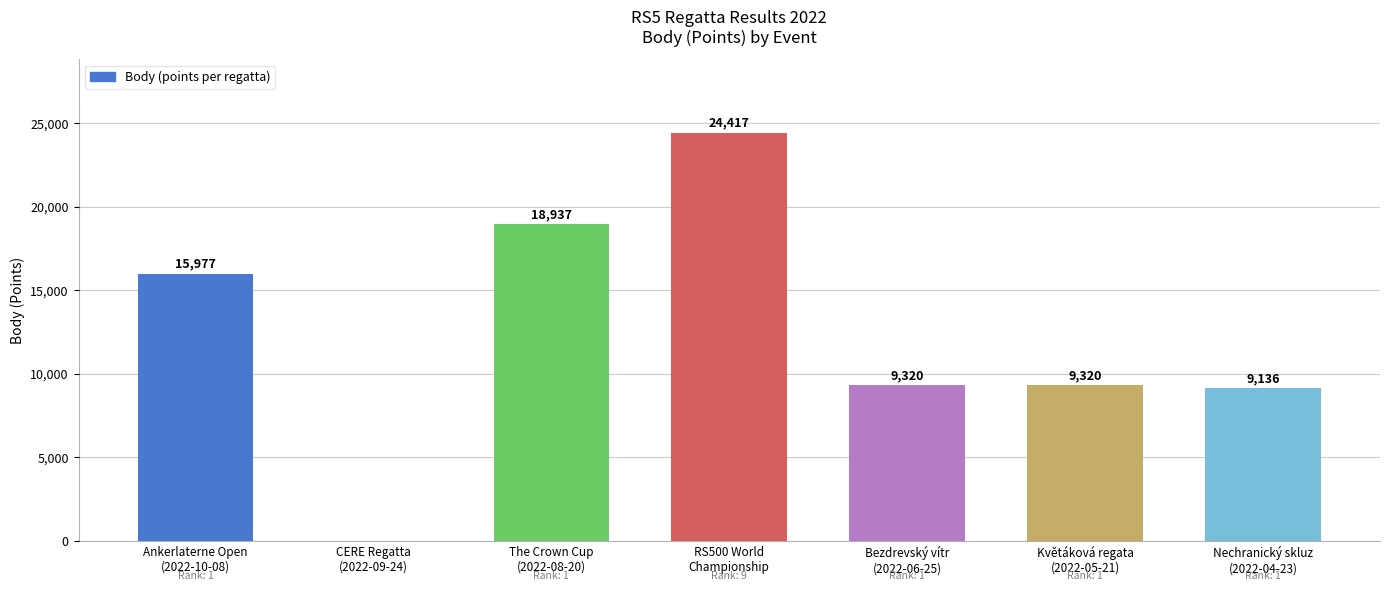

Reading left to right, list all the values displayed in this chart.

15977	0	18937	24417	9320	9320	9136